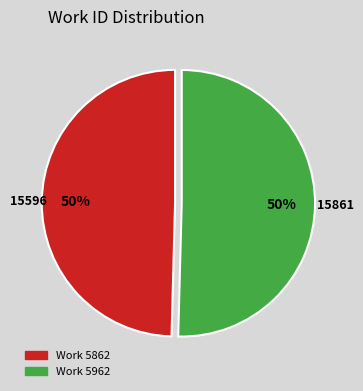

To the nearest percent, what is the average slice percentage?

50%